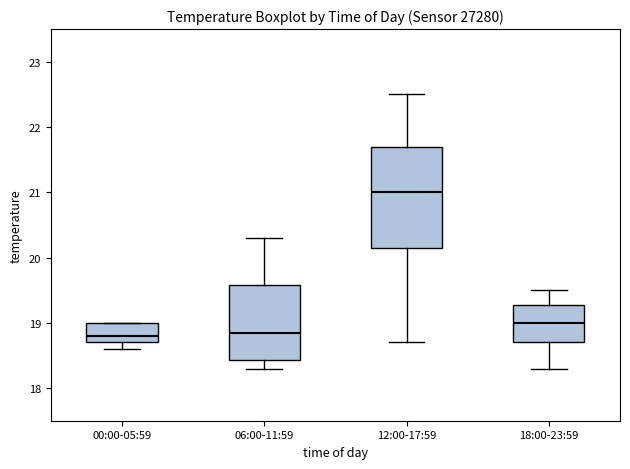

Reading left to right, transcribe this box plot: for each box, give where its median line is, the range the box spans, and where its two whiskers end, as read against the y-axis. The values are not printed on the chart, so give them approximately, as read against the axis.

00:00-05:59: median 18.8, box 18.7 to 19.0, whiskers 18.6 to 19.0
06:00-11:59: median 18.9, box 18.4 to 19.6, whiskers 18.3 to 20.3
12:00-17:59: median 21.0, box 20.2 to 21.7, whiskers 18.7 to 22.5
18:00-23:59: median 19.0, box 18.7 to 19.3, whiskers 18.3 to 19.5